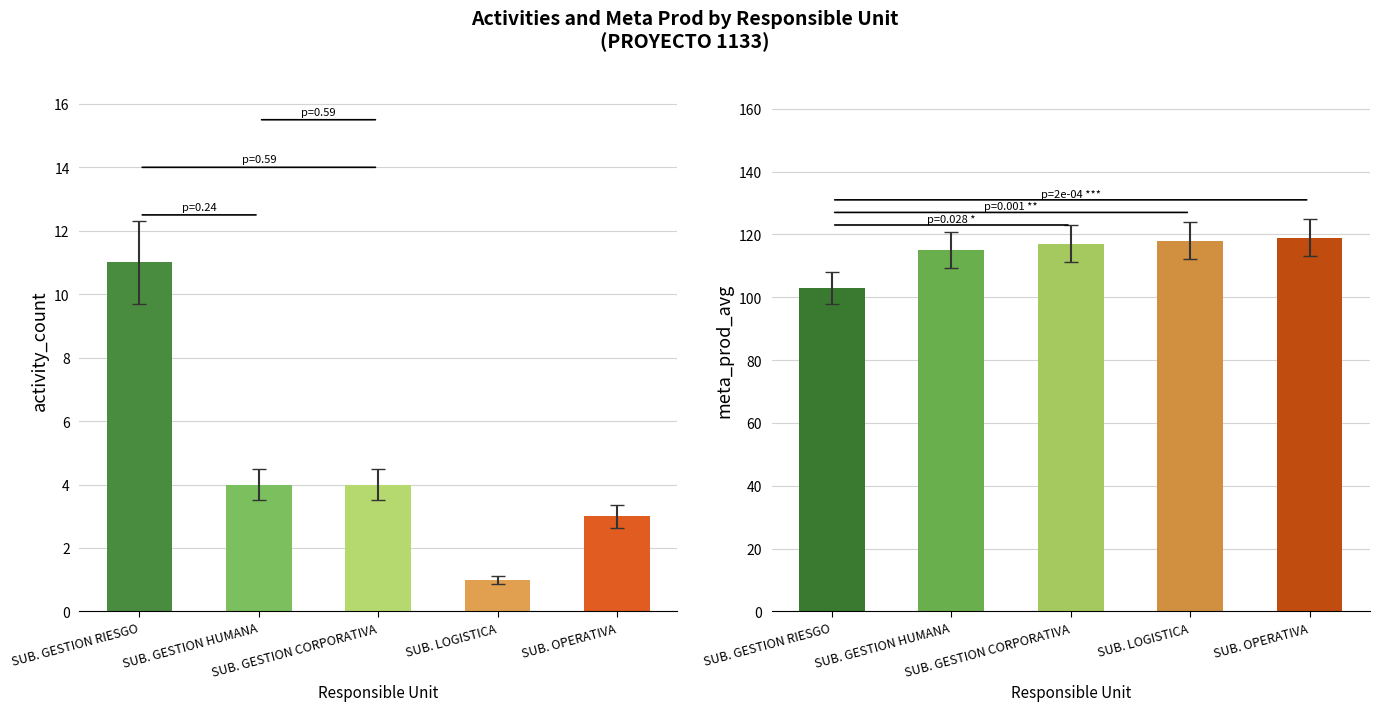

Reading left to right, extract all data points from this chart.

Activity Count: 11	4	4	1	3
Meta Prod Avg: 103	115	117	118	119